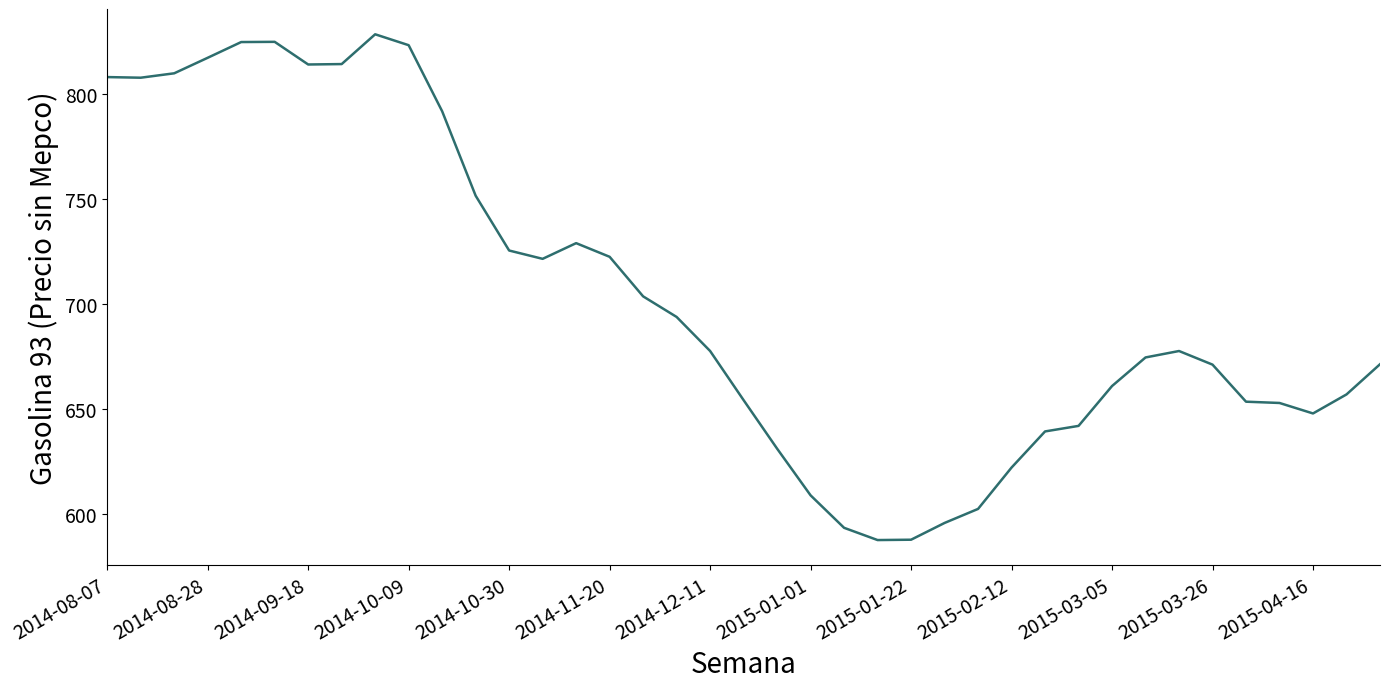

What is the minimum value shown in the chart?

587.6